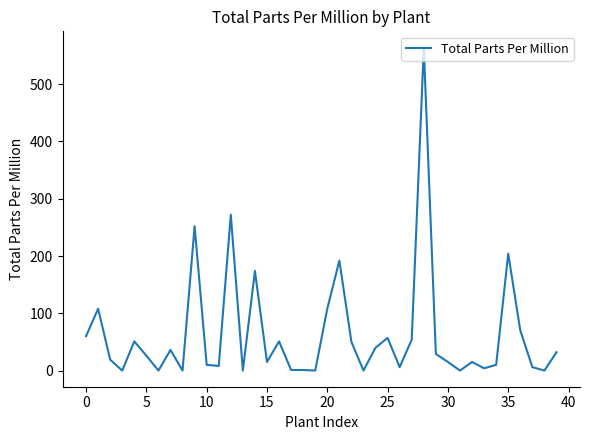

What is the greatest value displayed?

564